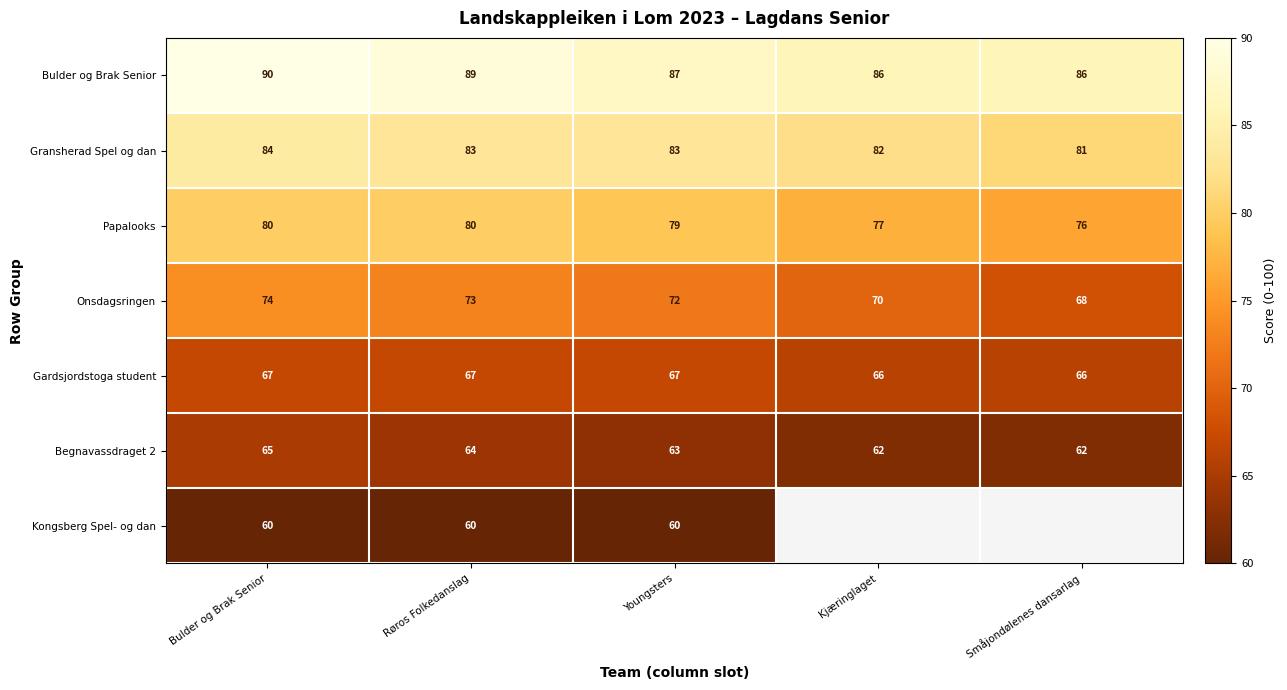

What is the difference between the Begnavassdraget 2 values at Bulder og Brak Senior and Kjæringlaget?

3